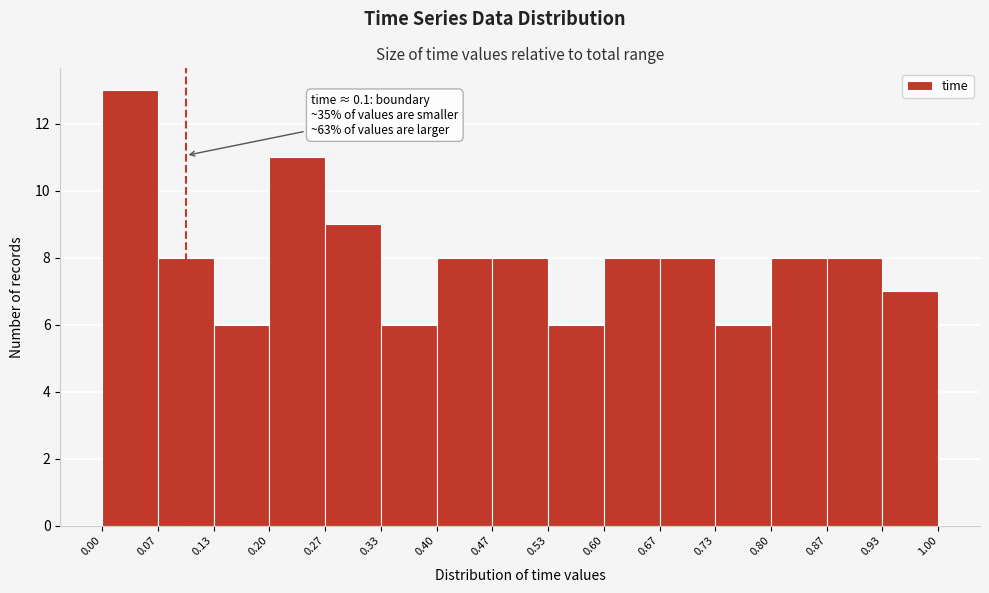

Over which range of the x-axis is the bar tallest?

0.00 to 0.07